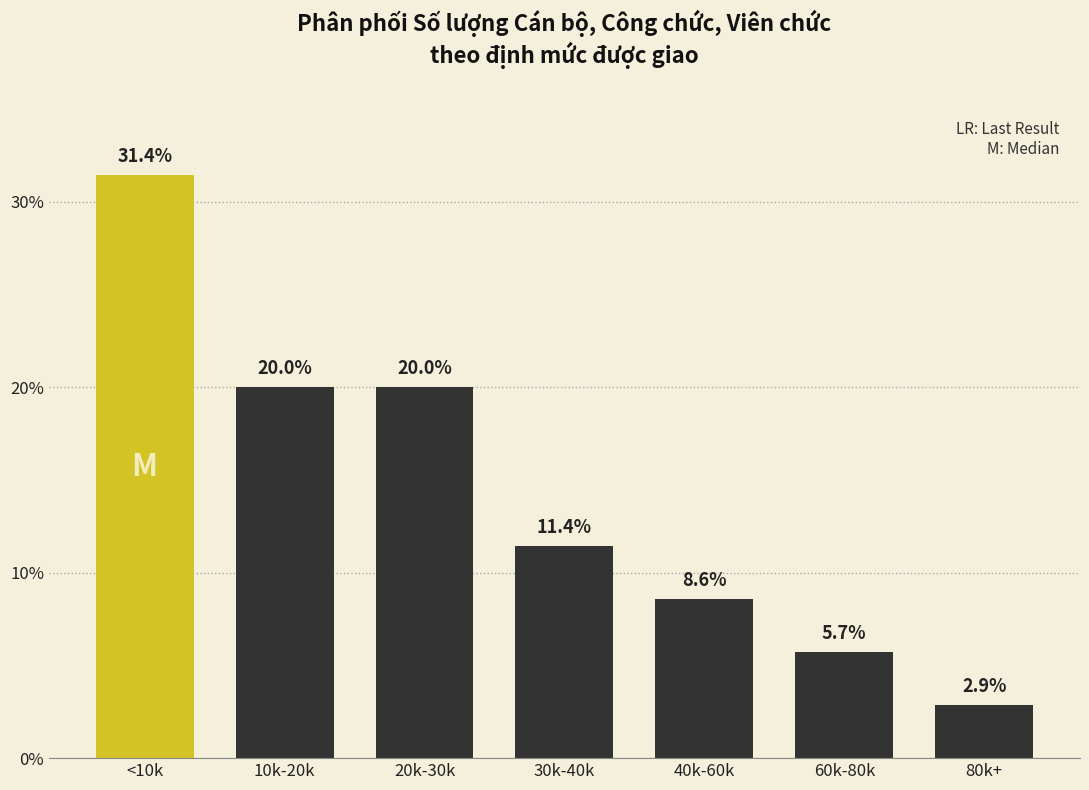

Reading left to right, list all the values displayed in this chart.

31.4	20.0	20.0	11.4	8.6	5.7	2.9